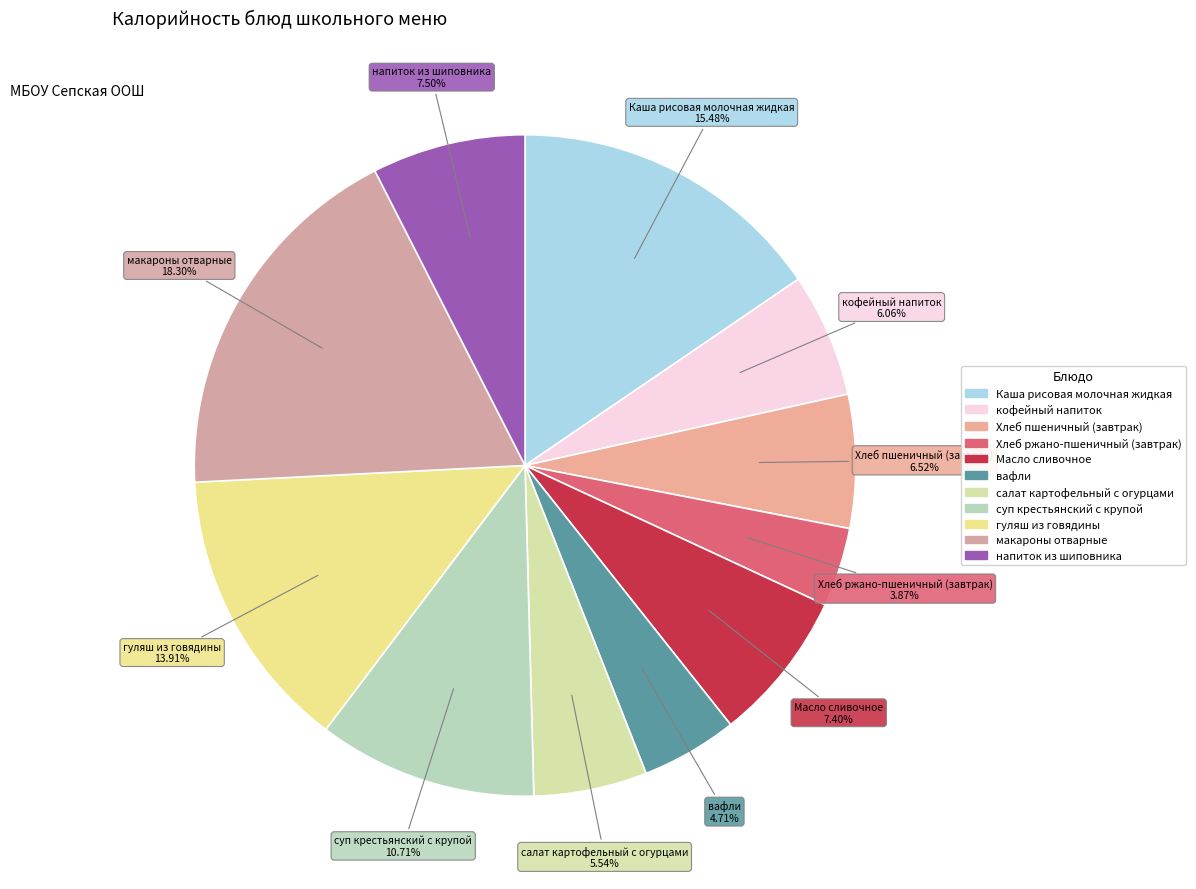

What percentage is the салат картофельный с огурцами slice, to the nearest percent?

6%